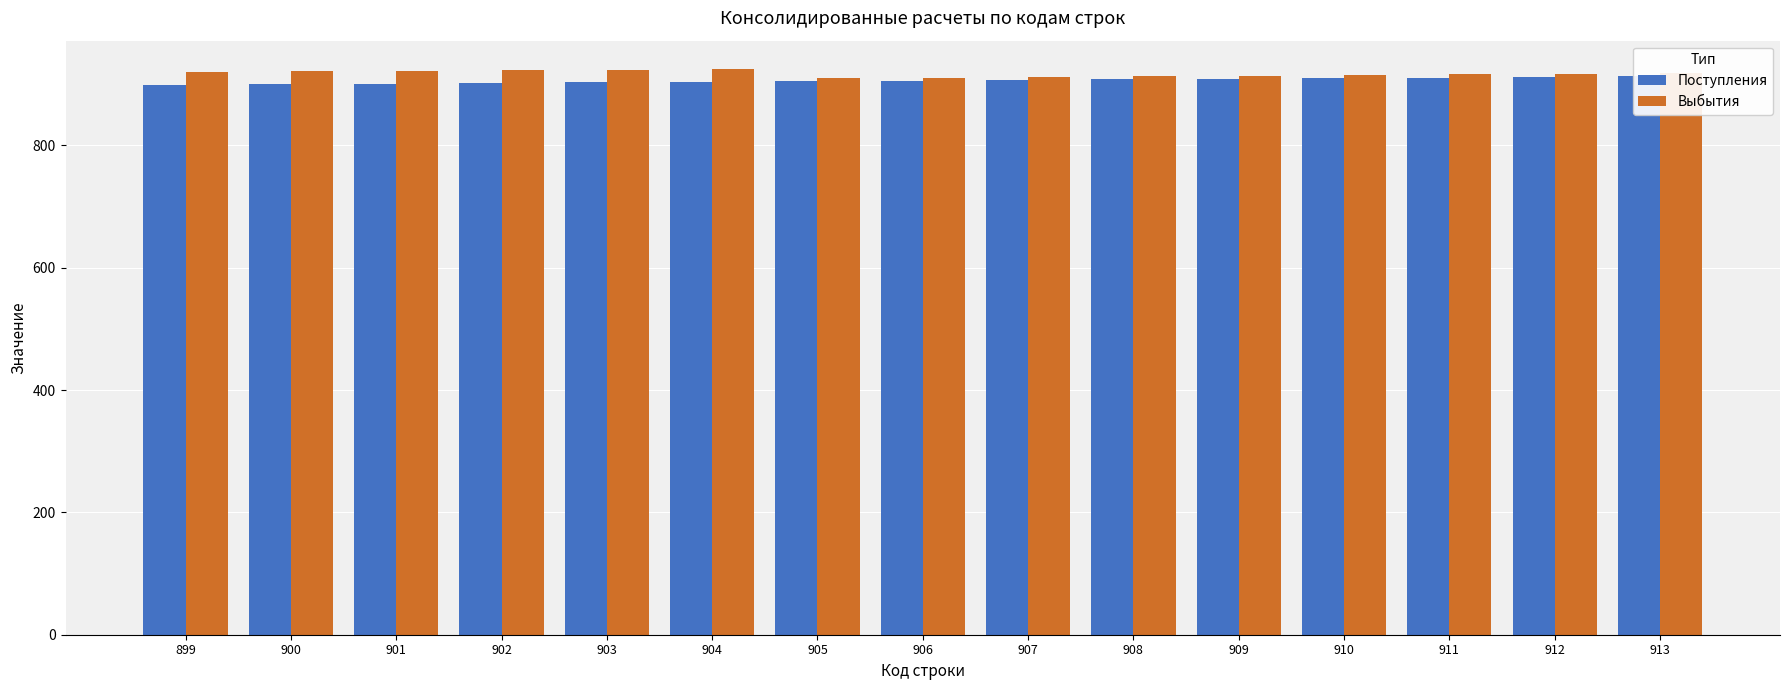

What is the sum of the Поступления values at 900 and 912?

1812